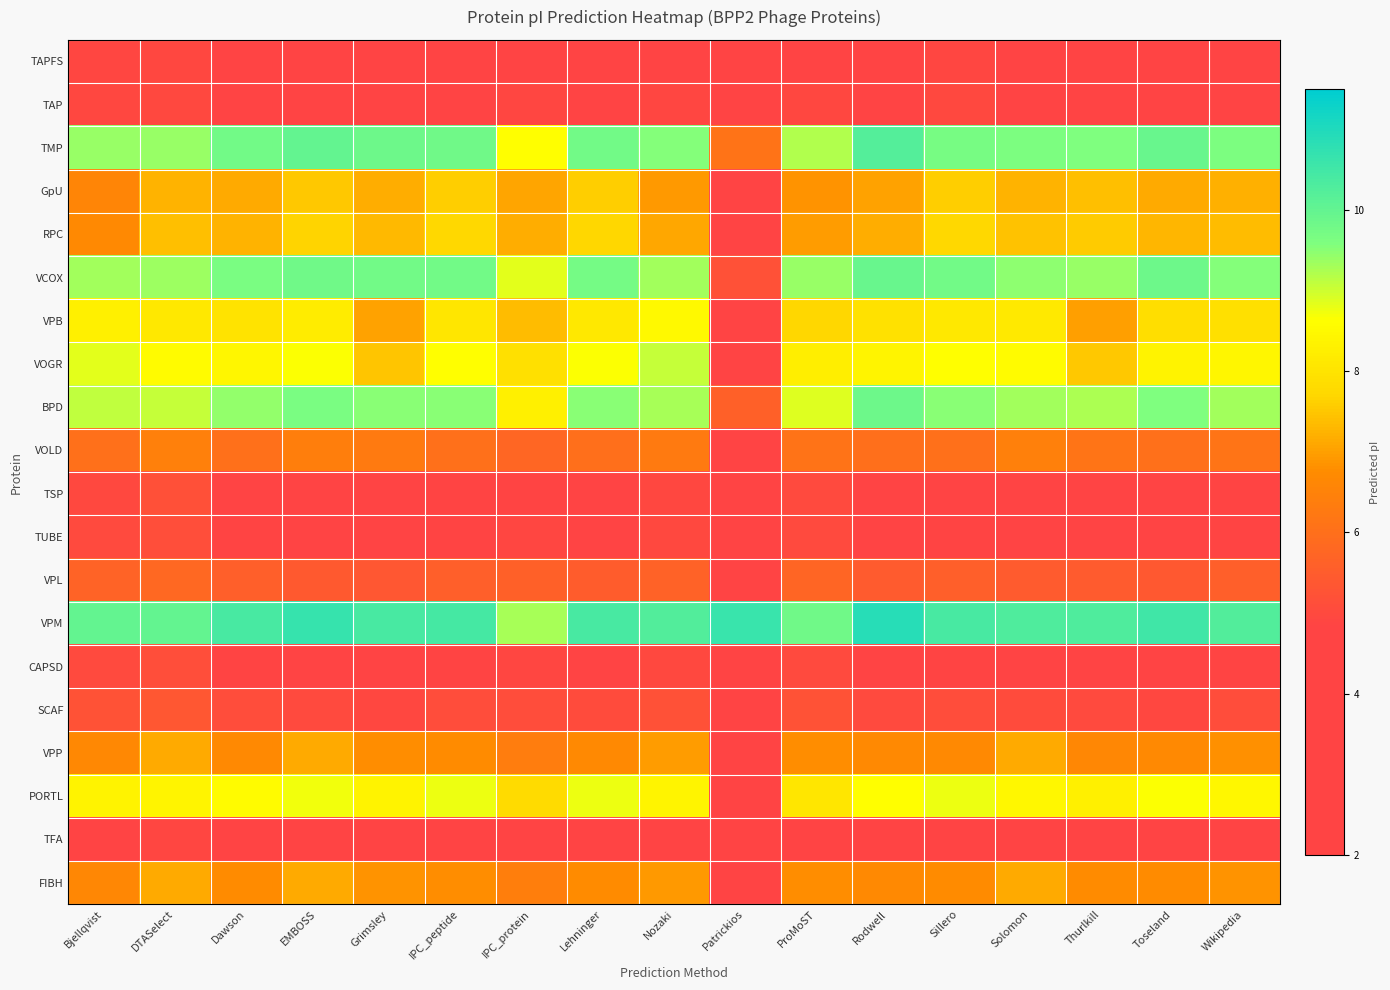

What is the spread (max minus min) of values at Nozaki?

5.5